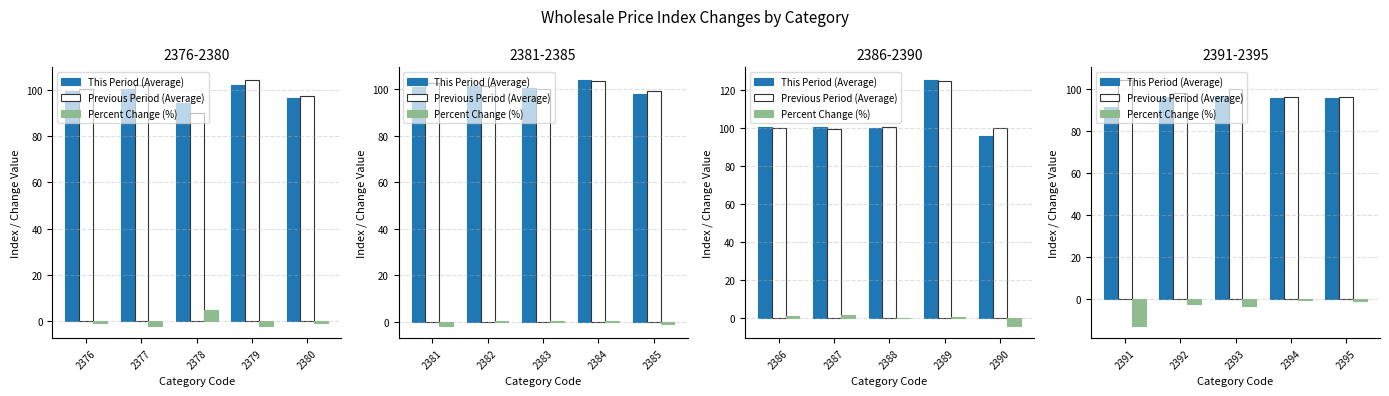

Which series changed the most between 2376 and 2380?

Percent Change (%)